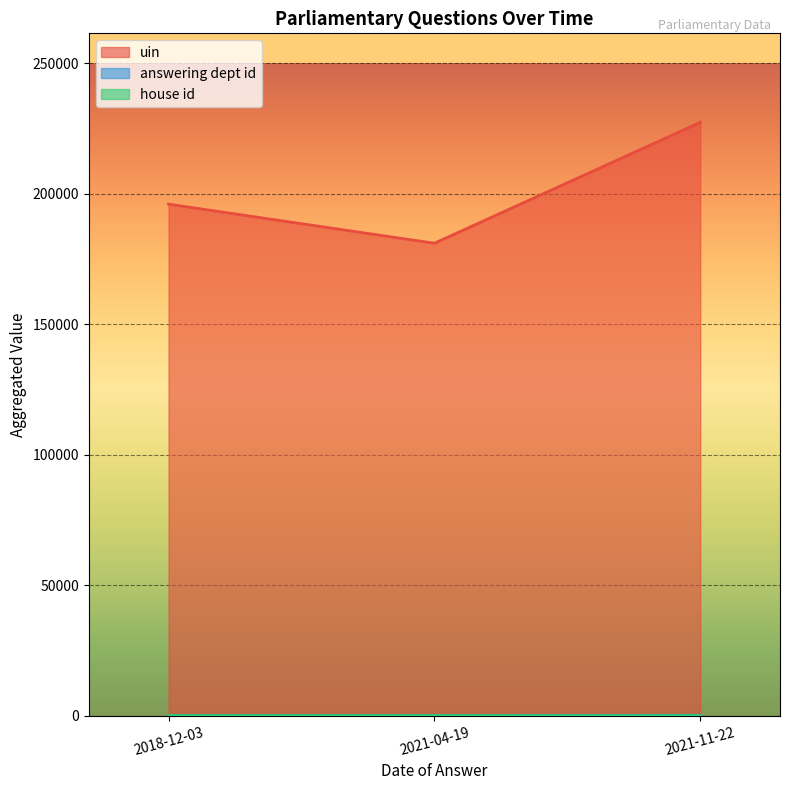

At which label is answering dept id closest to 53?

2021-11-22